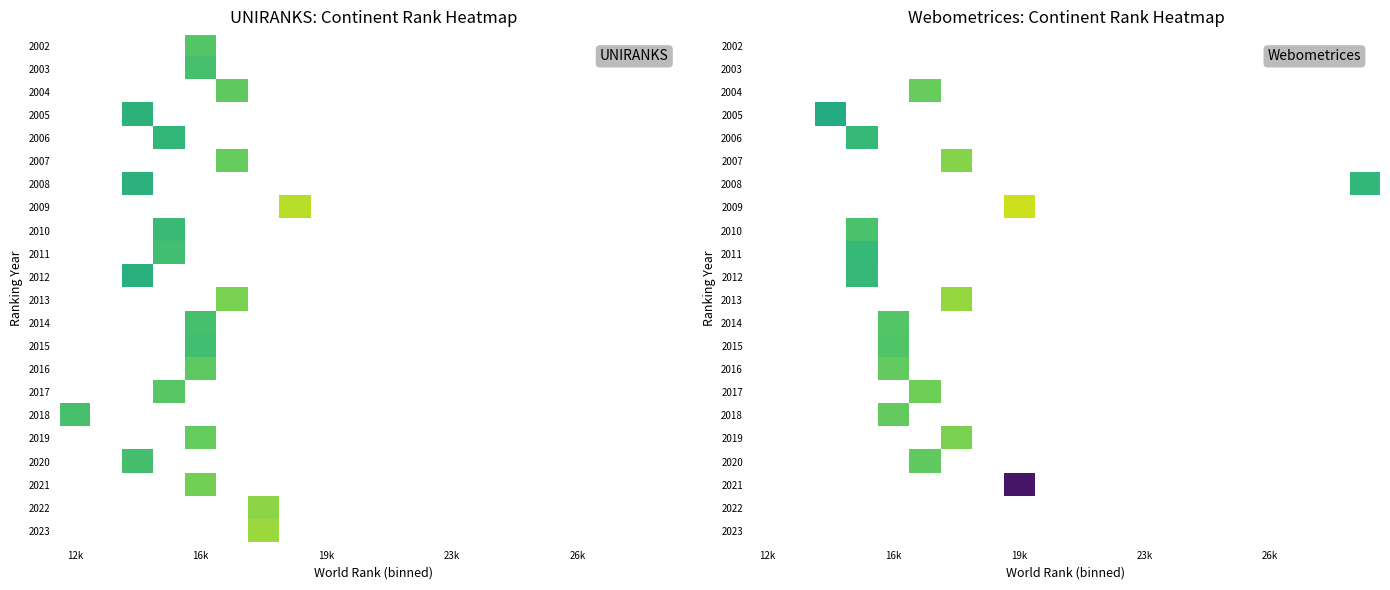

Count the number of categories in the chart.

20